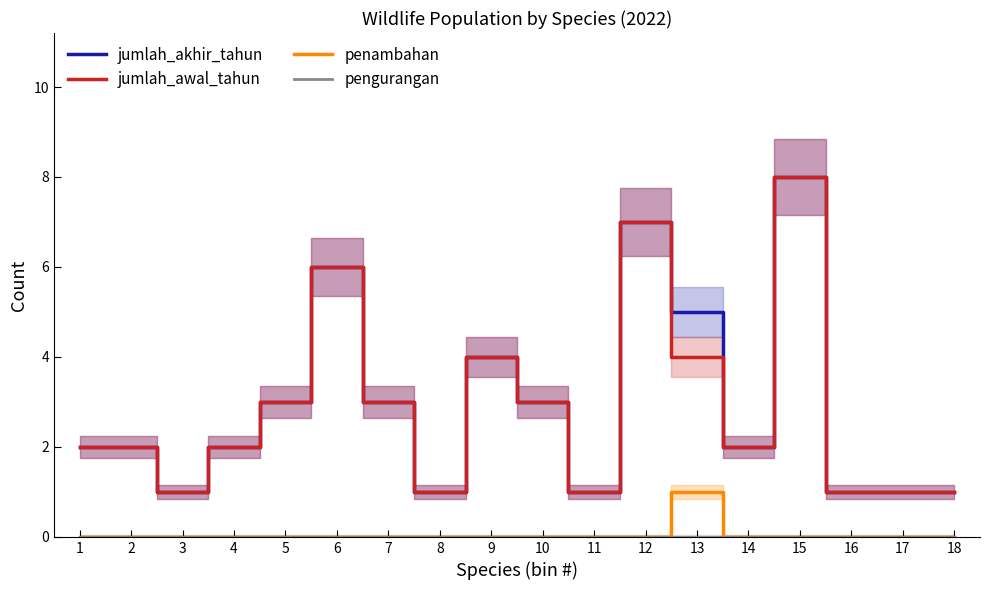

Count the penambahan values in the range 0 to 1.

18